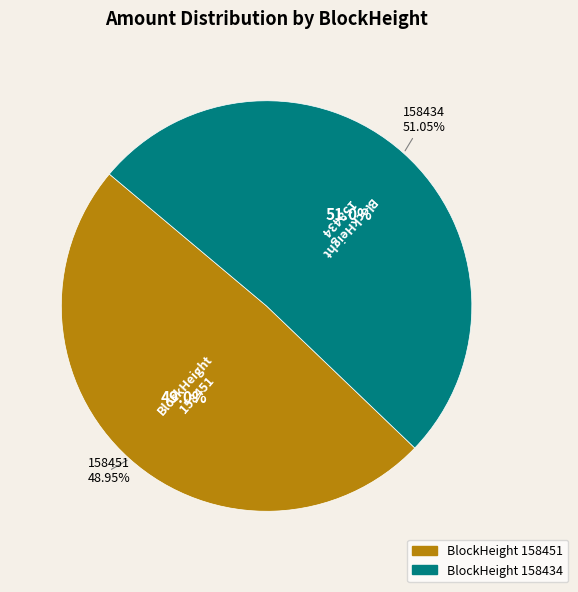

Which category has the biggest portion of the pie?

158434